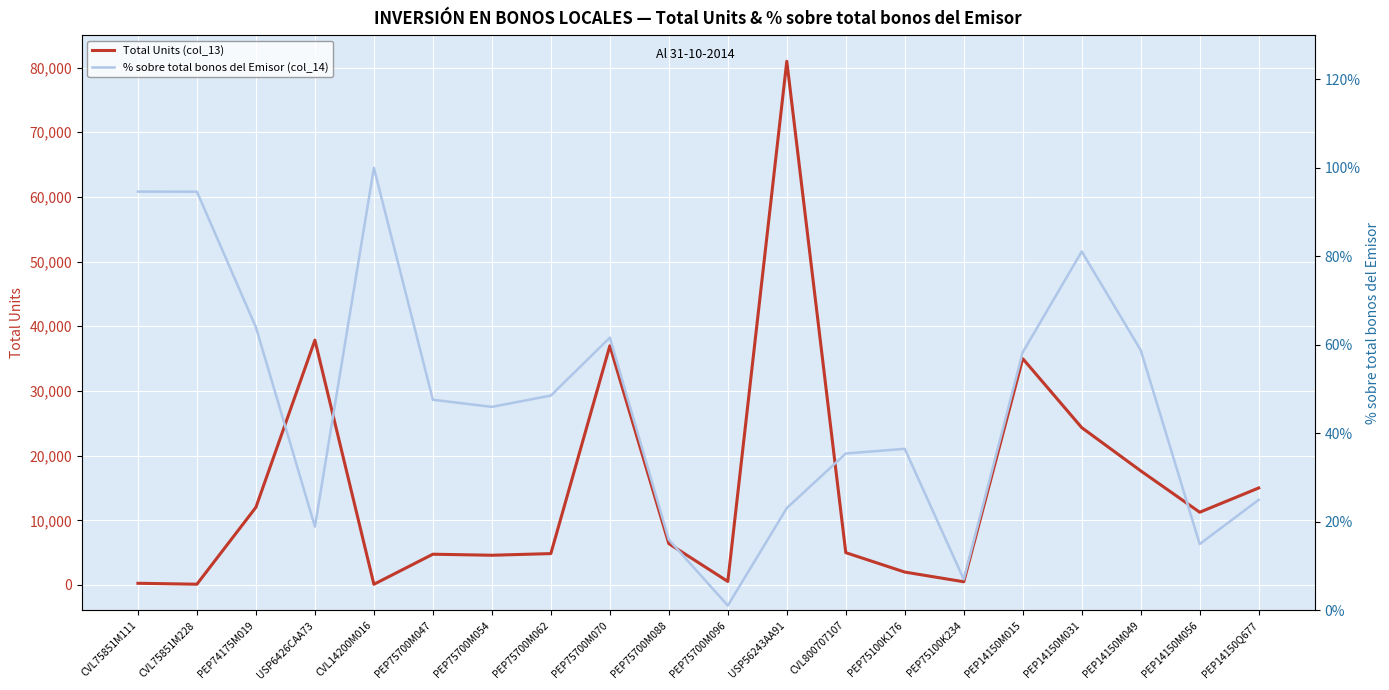

Between PEP75100K234 and PEP75700M070, which is larger?

PEP75700M070